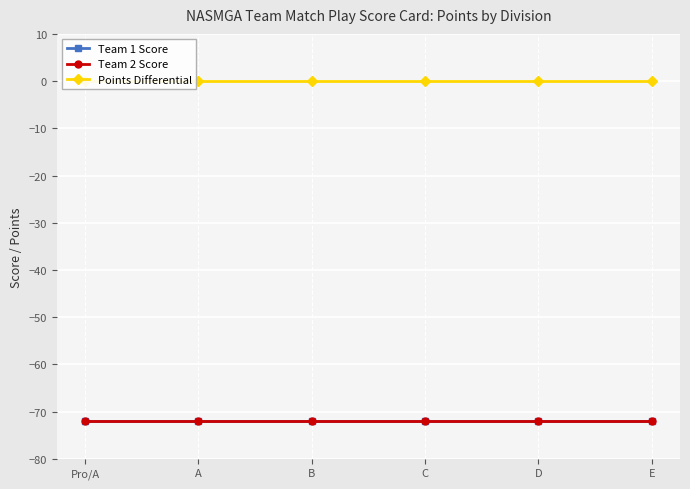

What is the total value across all series at A?

-144